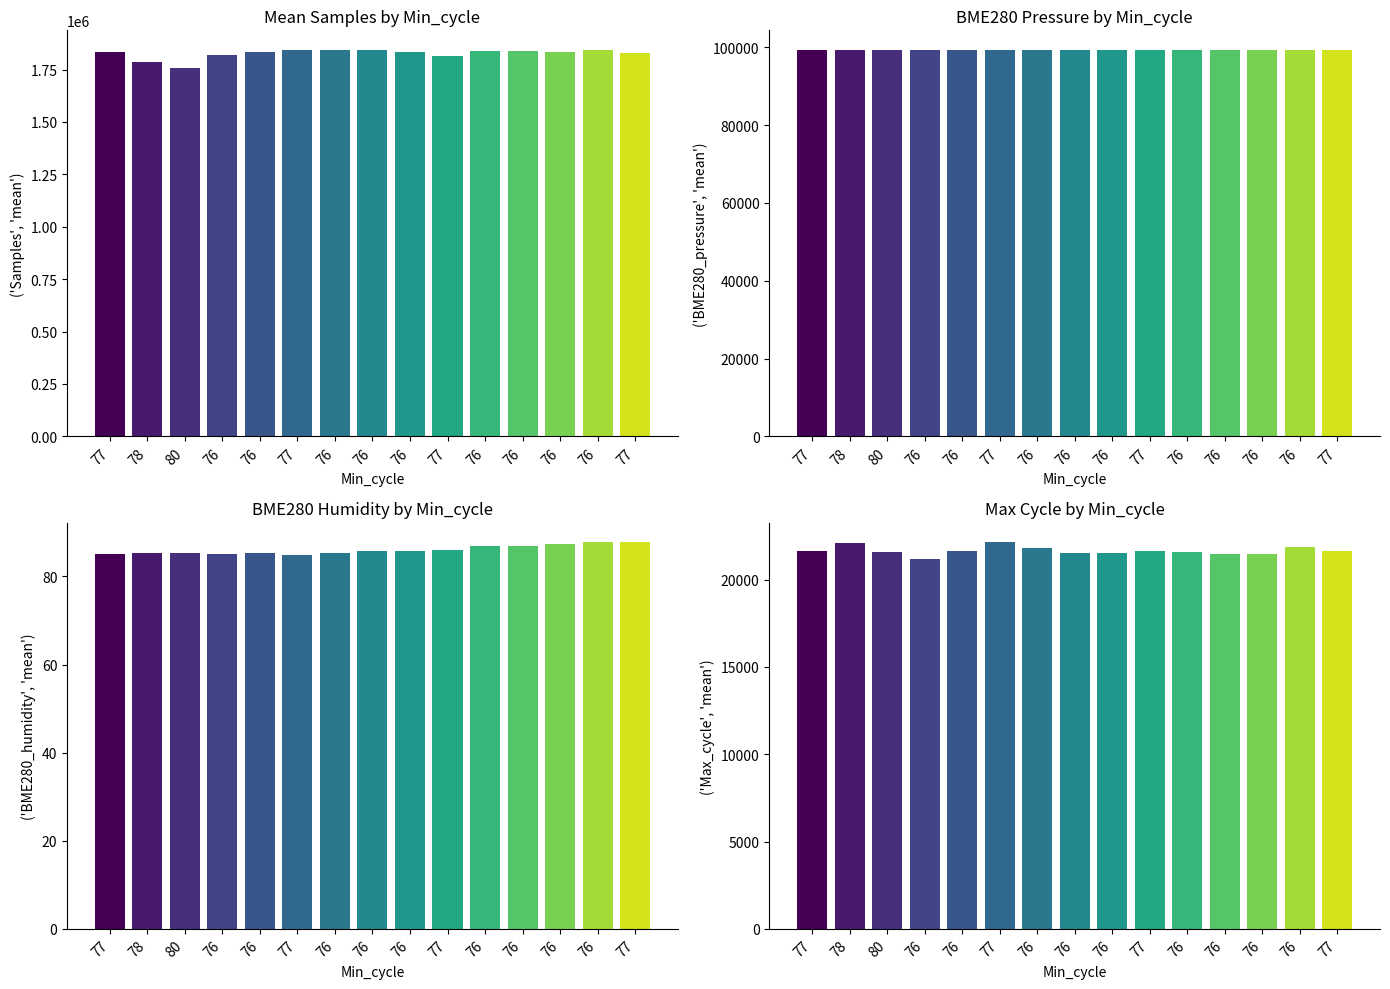

What is the difference between the second highest and minimum values in the Samples series?

84365.0